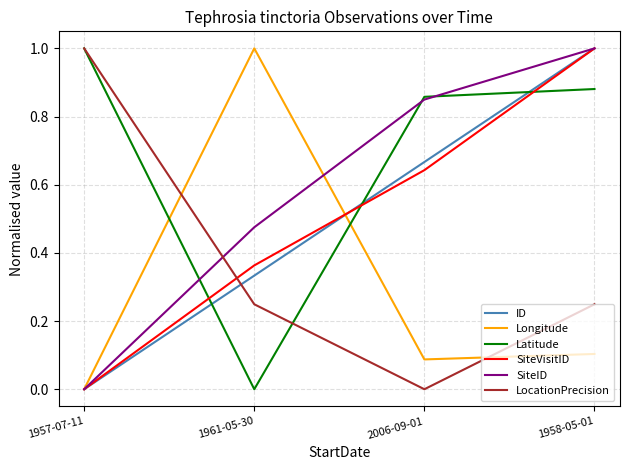

Which series ends up on top after the final intersection of Latitude and Longitude?

Latitude